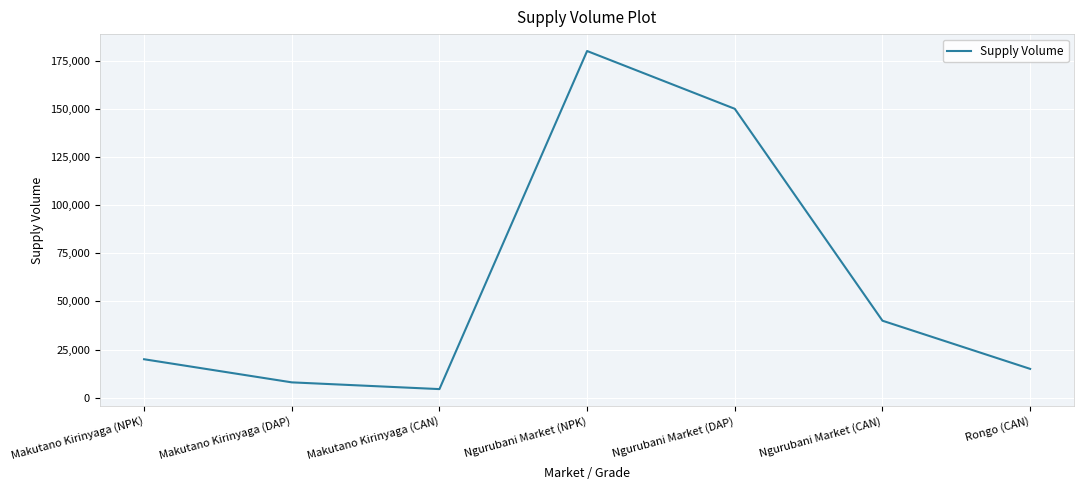

What is the change in value from Ngurubani Market (DAP) to Rongo (CAN)?

-135000